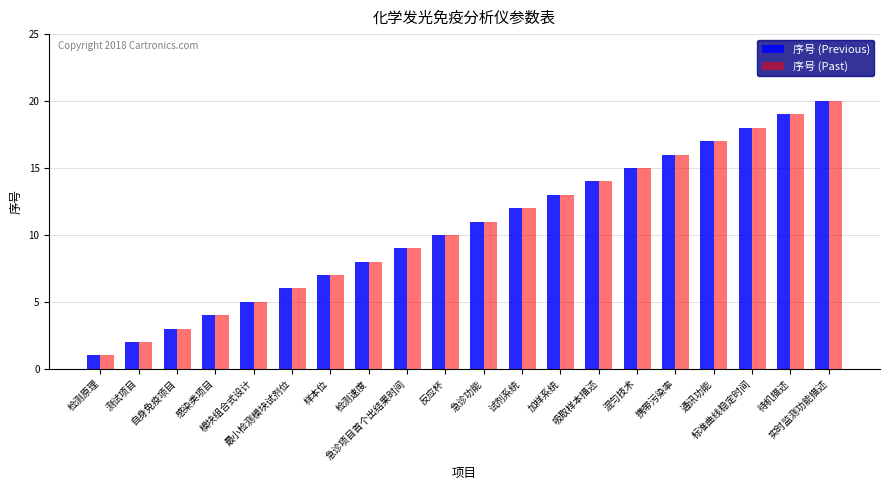

At which category does the chart reach its minimum across all series?

检测原理